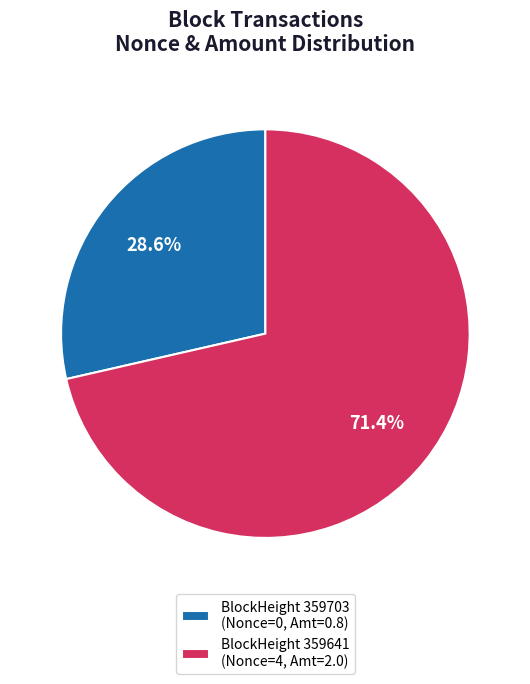

Which category has the biggest portion of the pie?

BlockHeight 359641 (Nonce=4, Amt=2.0)